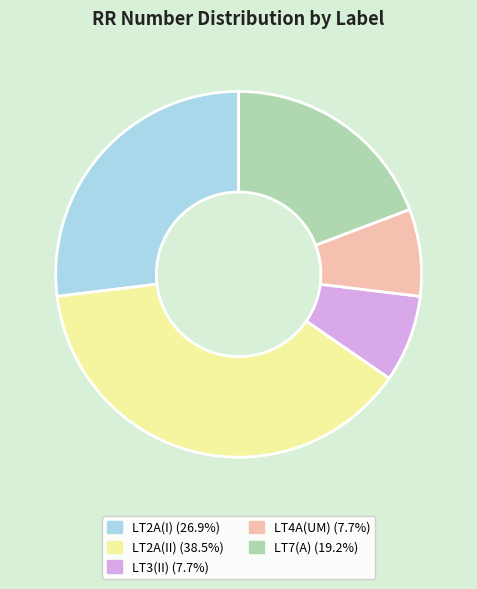

Which has a higher value, LT4A(UM) or LT2A(II)?

LT2A(II)